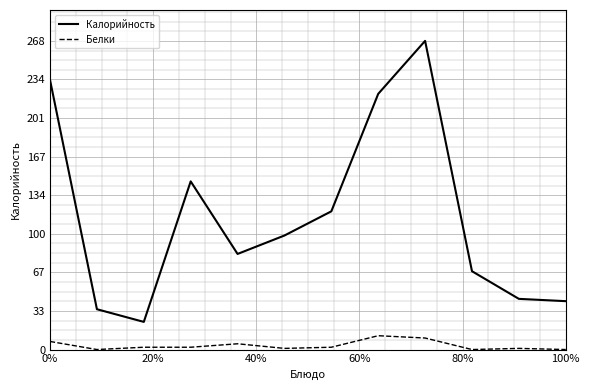

Which series has the widest spread of values?

Калорийность